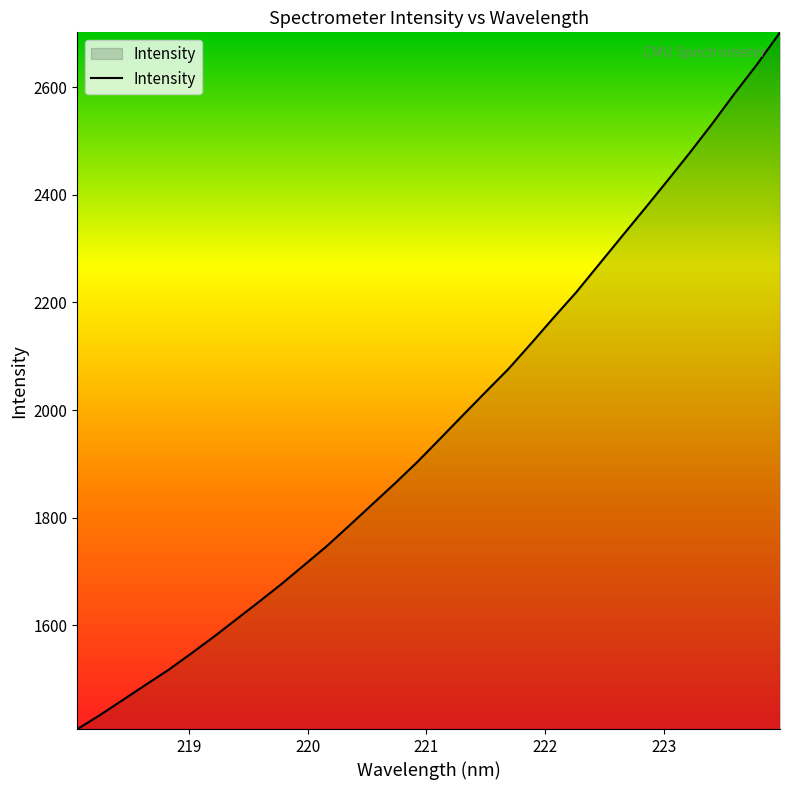

What is the difference between the maximum and minimum values?

1295.4